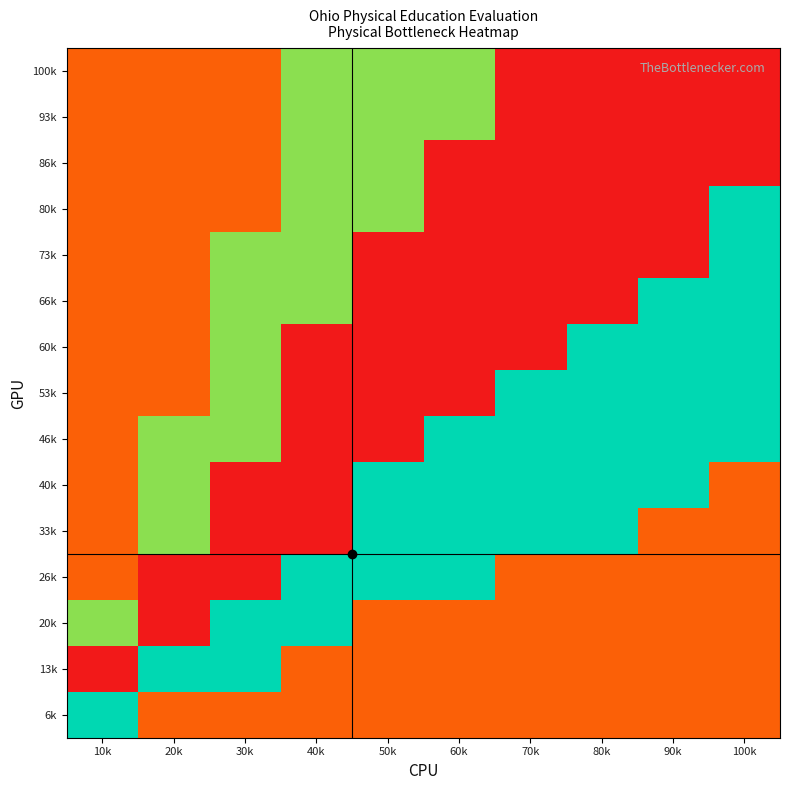

Reading right to left, list all the values displayed in this chart.

100k: 100k=1.0	90k=1.0	80k=1.0	70k=1.0	60k=0.7	50k=0.7	40k=0.7	30k=0.9	20k=0.9	10k=0.9
93k: 100k=1.0	90k=1.0	80k=1.0	70k=1.0	60k=0.7	50k=0.7	40k=0.7	30k=0.9	20k=0.9	10k=0.9
86k: 100k=1.0	90k=1.0	80k=1.0	70k=1.0	60k=1.0	50k=0.7	40k=0.7	30k=0.9	20k=0.9	10k=0.9
80k: 100k=0.6	90k=1.0	80k=1.0	70k=1.0	60k=1.0	50k=0.7	40k=0.7	30k=0.9	20k=0.9	10k=0.9
73k: 100k=0.6	90k=1.0	80k=1.0	70k=1.0	60k=1.0	50k=1.0	40k=0.7	30k=0.7	20k=0.9	10k=0.9
66k: 100k=0.6	90k=0.6	80k=1.0	70k=1.0	60k=1.0	50k=1.0	40k=0.7	30k=0.7	20k=0.9	10k=0.9
60k: 100k=0.6	90k=0.6	80k=0.6	70k=1.0	60k=1.0	50k=1.0	40k=1.0	30k=0.7	20k=0.9	10k=0.9
53k: 100k=0.6	90k=0.6	80k=0.6	70k=0.6	60k=1.0	50k=1.0	40k=1.0	30k=0.7	20k=0.9	10k=0.9
46k: 100k=0.6	90k=0.6	80k=0.6	70k=0.6	60k=0.6	50k=1.0	40k=1.0	30k=0.7	20k=0.7	10k=0.9
40k: 100k=0.1	90k=0.6	80k=0.6	70k=0.6	60k=0.6	50k=0.6	40k=1.0	30k=1.0	20k=0.7	10k=0.9
33k: 100k=0.1	90k=0.1	80k=0.6	70k=0.6	60k=0.6	50k=0.6	40k=1.0	30k=1.0	20k=0.7	10k=0.9
26k: 100k=0.1	90k=0.1	80k=0.1	70k=0.1	60k=0.6	50k=0.6	40k=0.6	30k=1.0	20k=1.0	10k=0.9
20k: 100k=0.1	90k=0.1	80k=0.1	70k=0.1	60k=0.1	50k=0.1	40k=0.6	30k=0.6	20k=1.0	10k=0.7
13k: 100k=0.1	90k=0.1	80k=0.1	70k=0.1	60k=0.1	50k=0.1	40k=0.1	30k=0.6	20k=0.6	10k=1.0
6k: 100k=0.1	90k=0.1	80k=0.1	70k=0.1	60k=0.1	50k=0.1	40k=0.1	30k=0.1	20k=0.1	10k=0.6